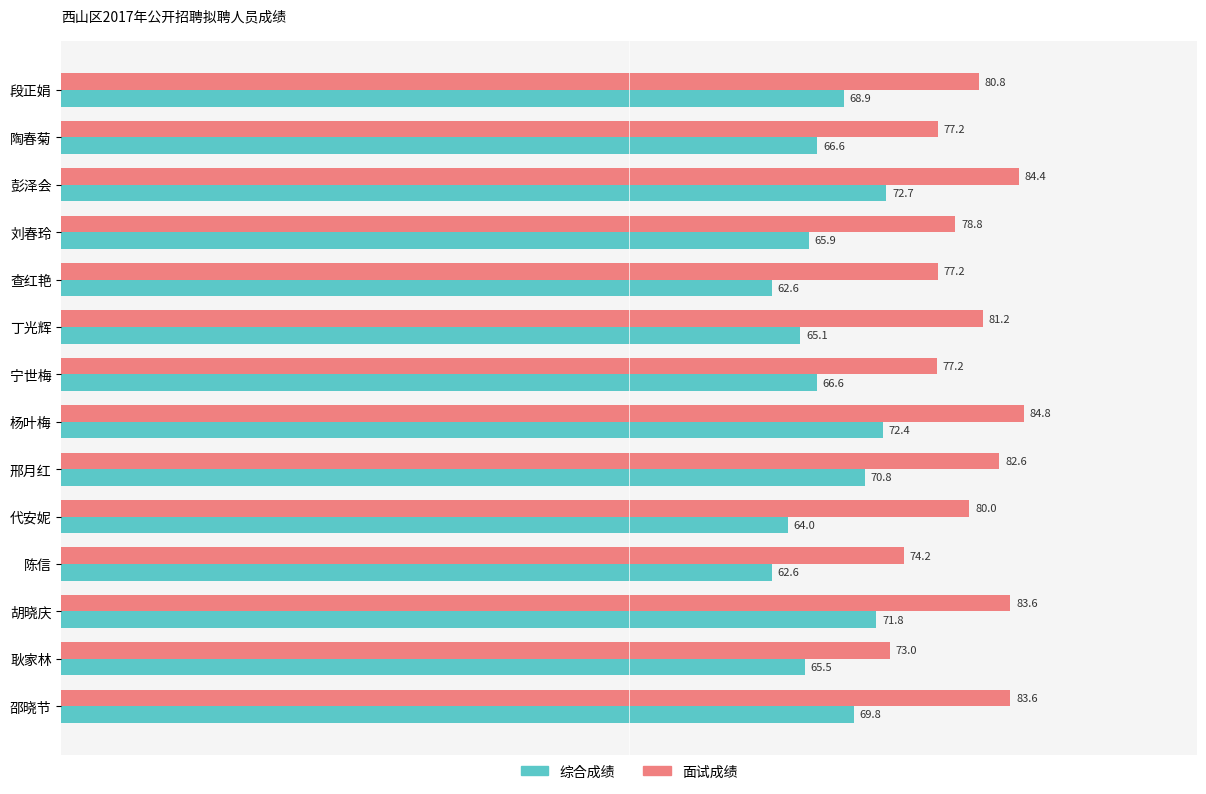

At how many categories does at least one series exceed 77?

12